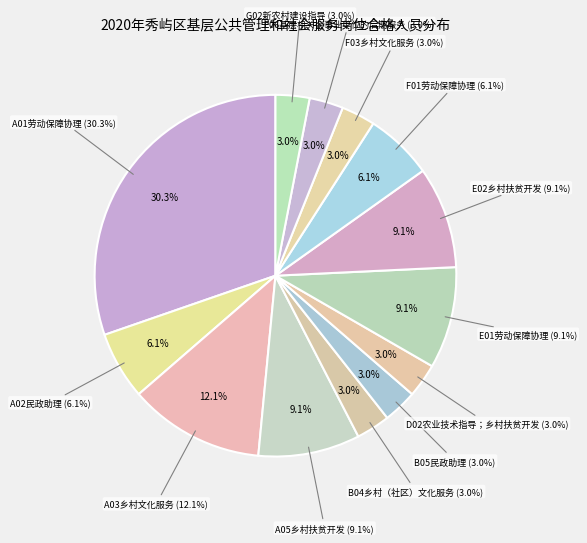

What is the total percentage of F06基层机关企事业单位的后期服务 and A05乡村扶贫开发?

12.1%